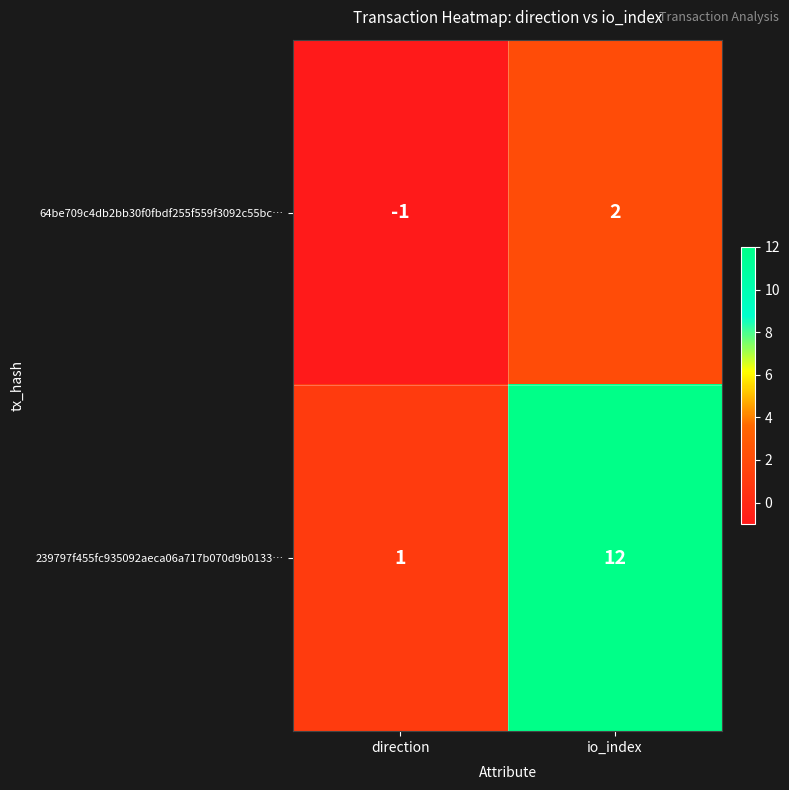

The 64be709c4db2bb30f0fbdf255f559f3092c55bc… series shows -1 at direction. True or false?

True